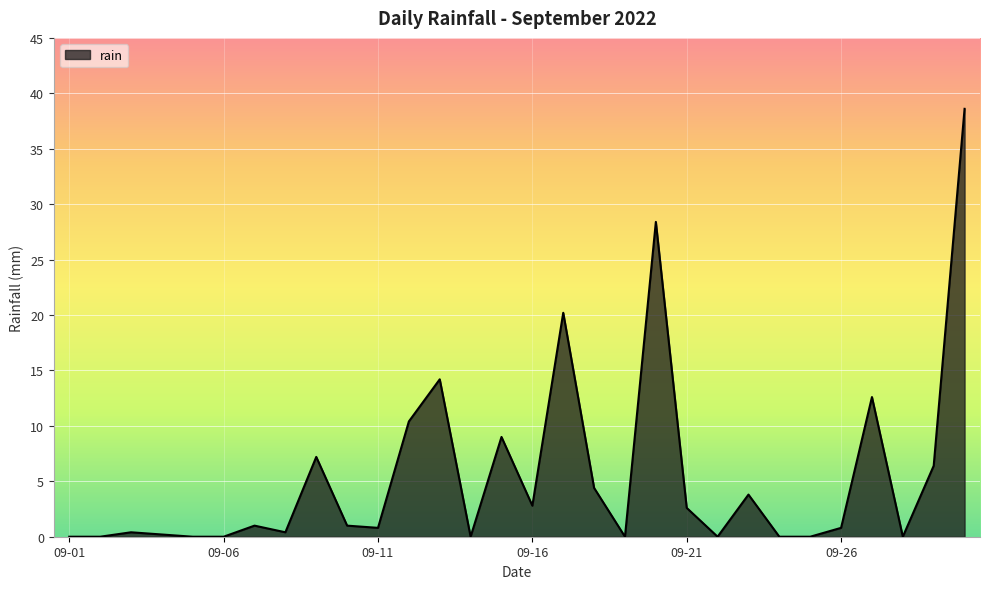

True or false: the data has more than 2 interior local peaks.

True